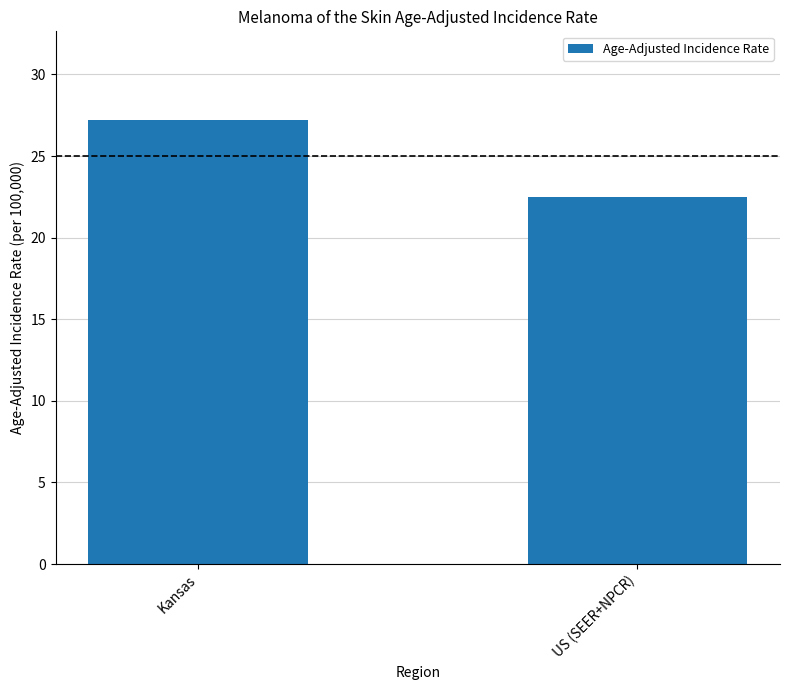

What is the minimum value shown in the chart?

22.5